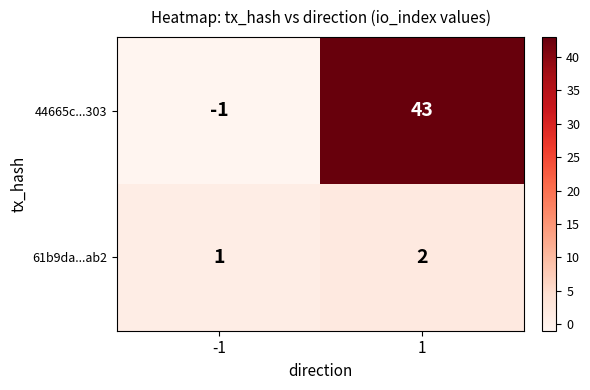

The value of 61b9da...ab2 at 1 is 2. True or false?

True